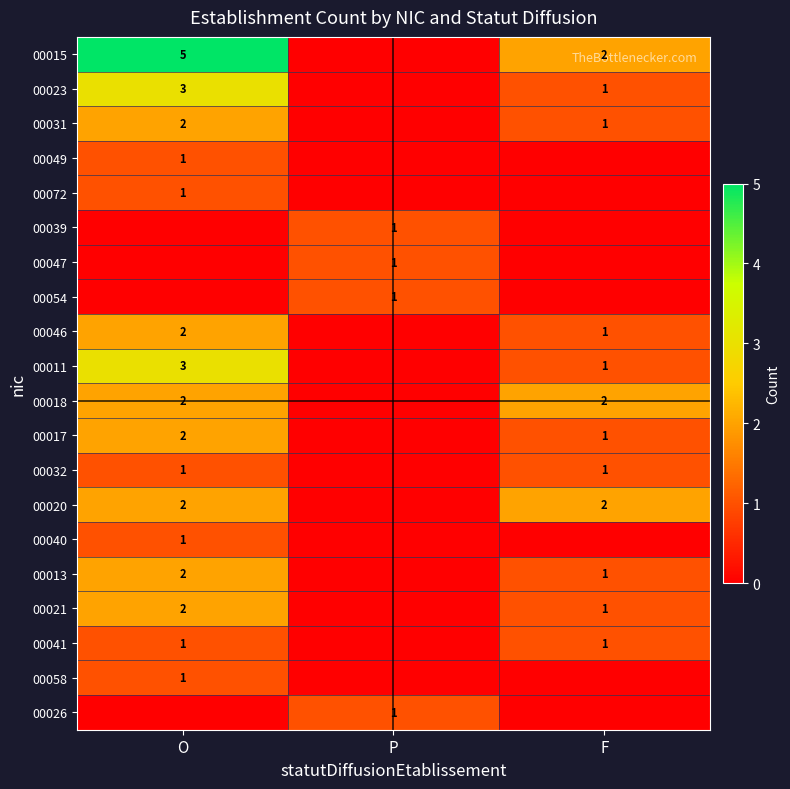

What is the total value across all series at F?

15